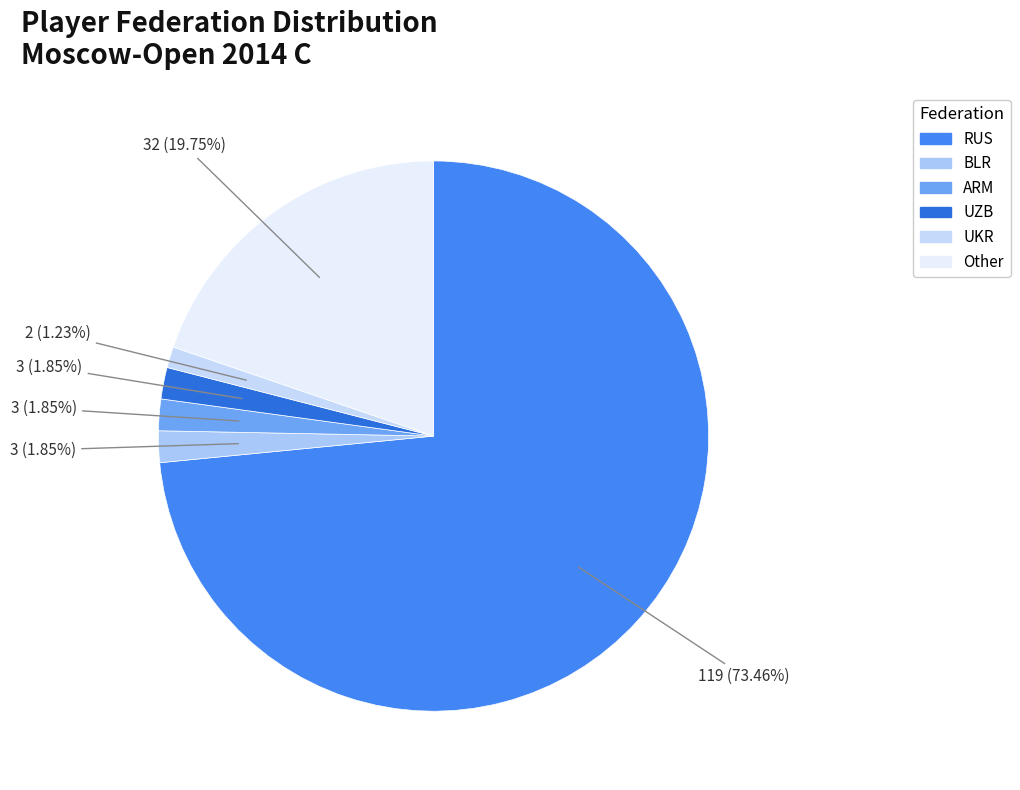

Is UKR the majority of the pie?

No